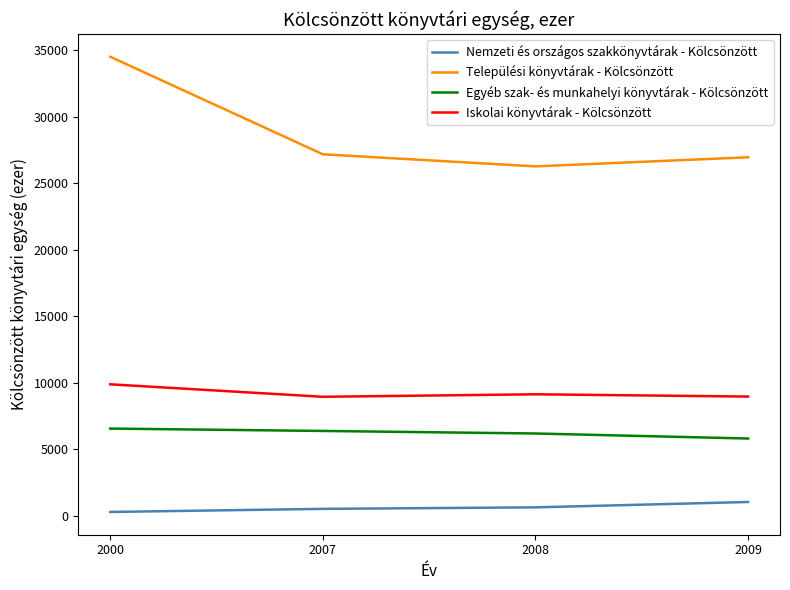

Which series has the largest total across all categories?

Települési könyvtárak - Kölcsönzött